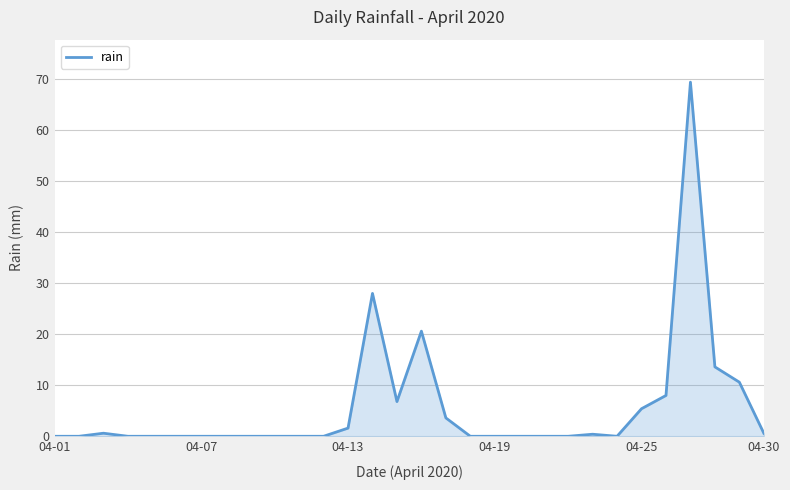

Count the number of data series in this chart.

1